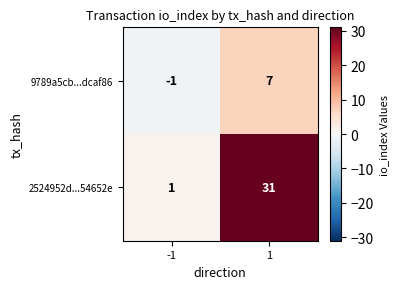

At -1, list the series in order from smallest to largest.

9789a5cb...dcaf86, 2524952d...54652e